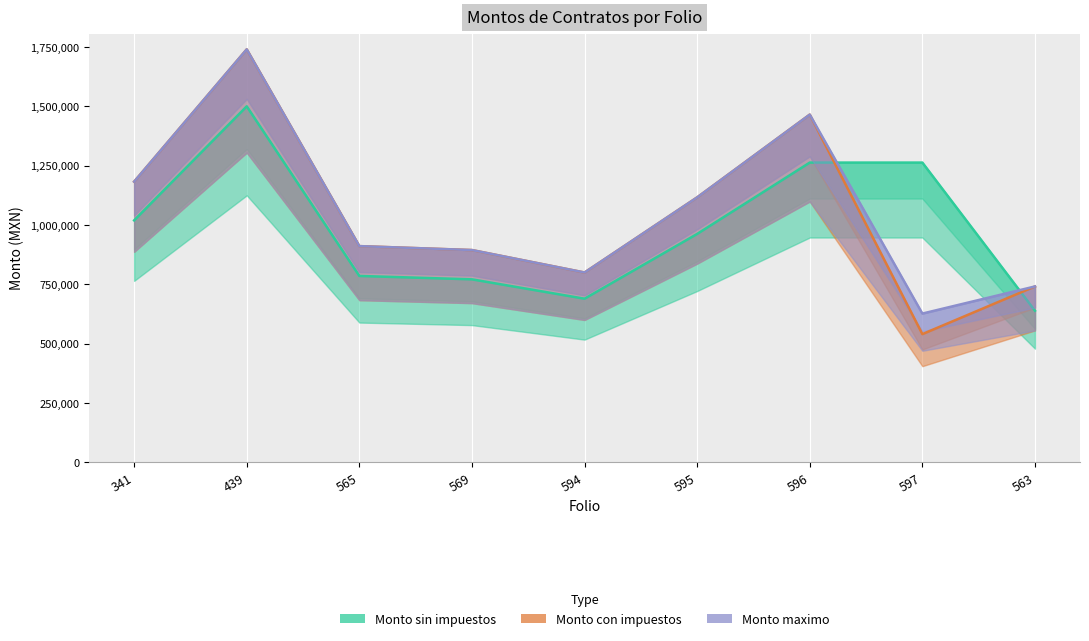

What is the total value across all series at 439?

4980000.0